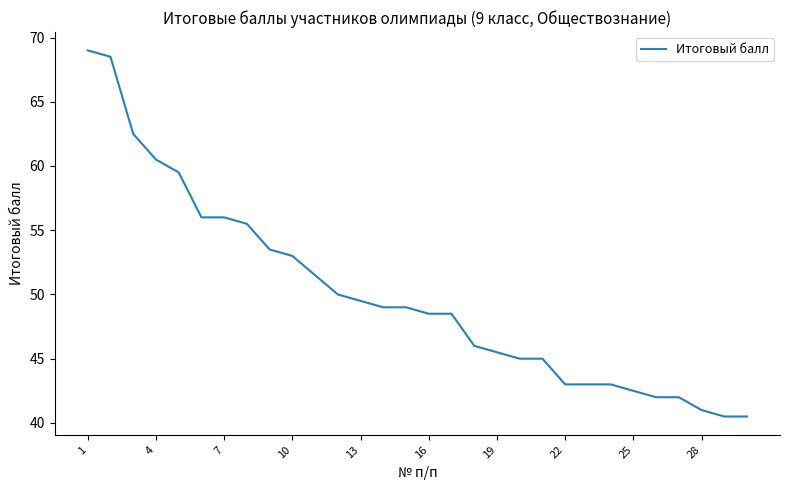

What is the minimum value shown in the chart?

40.5